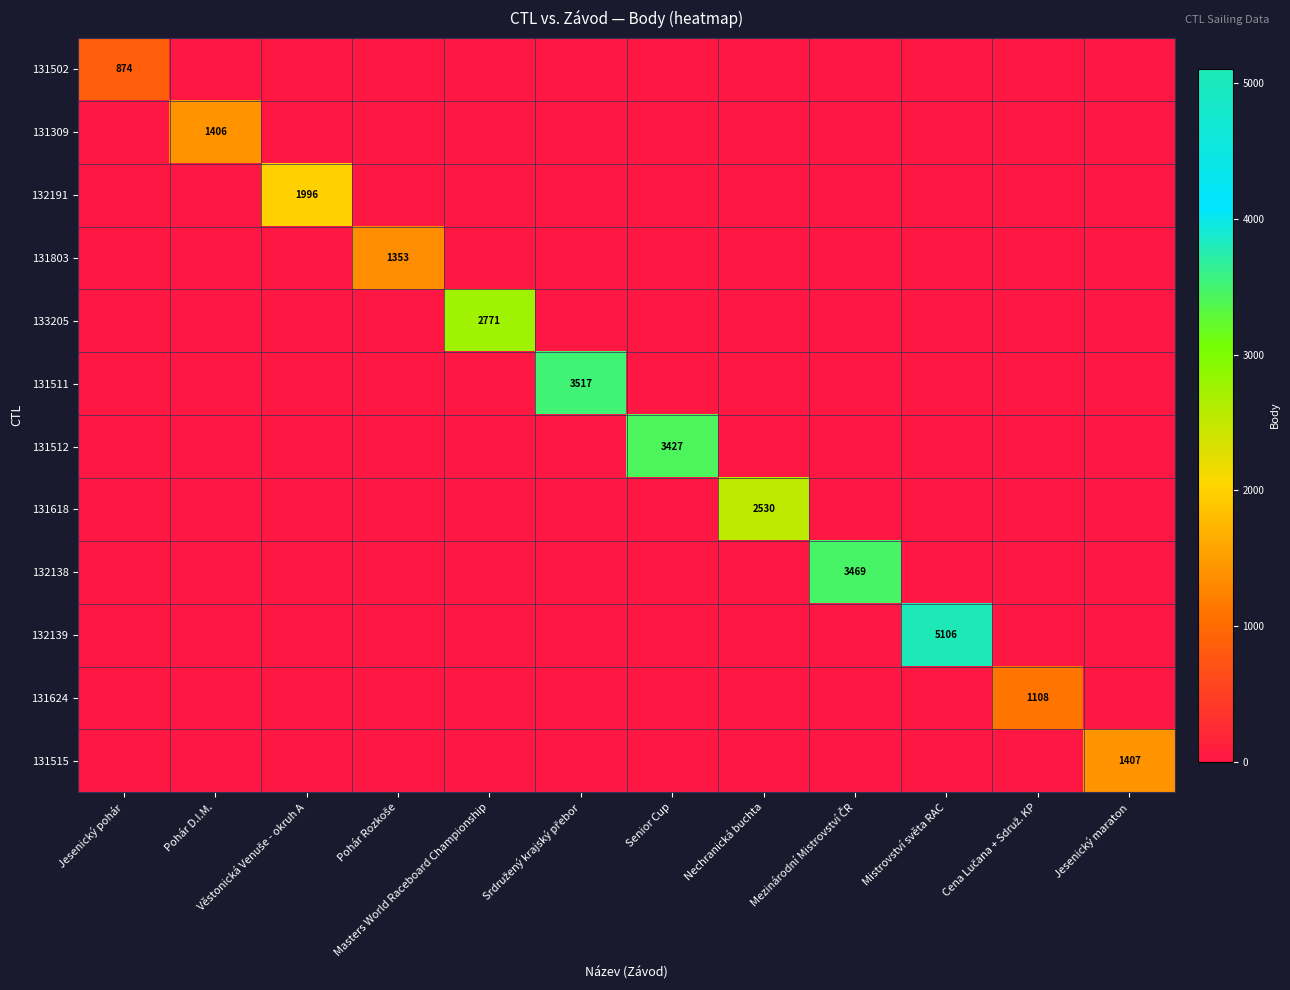

How many values in the 131502 series exceed 0?

1